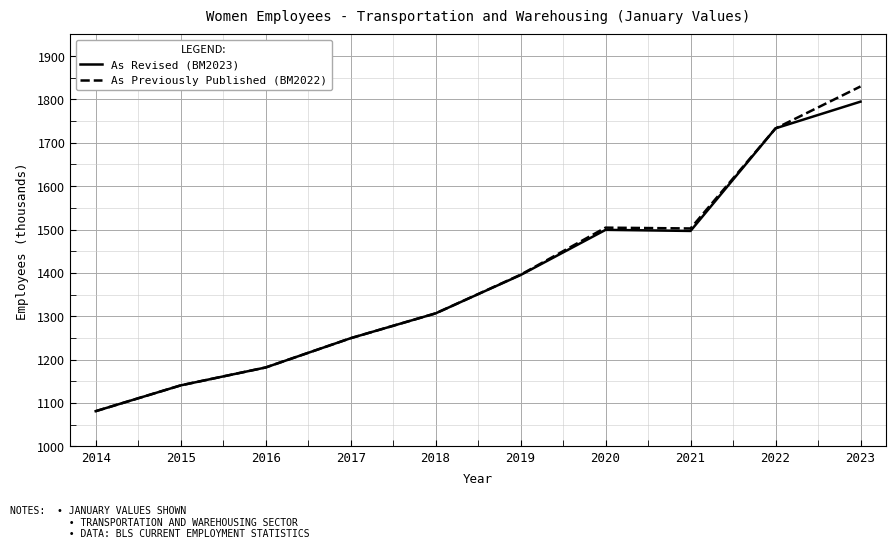

What is the difference between the maximum and minimum values in the As Revised (BM2023) series?

713.9